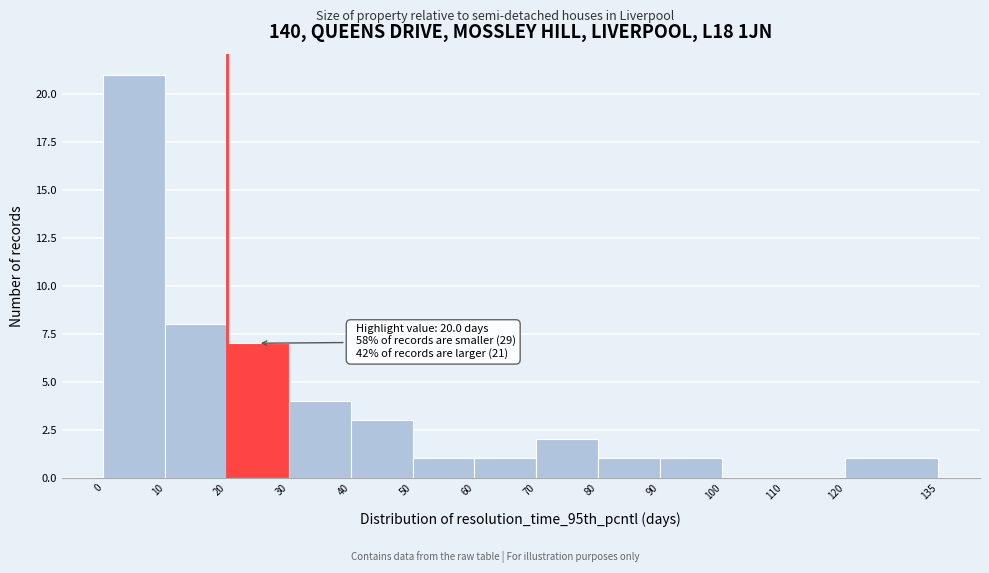

Over which range of the x-axis is the bar tallest?

0 to 10